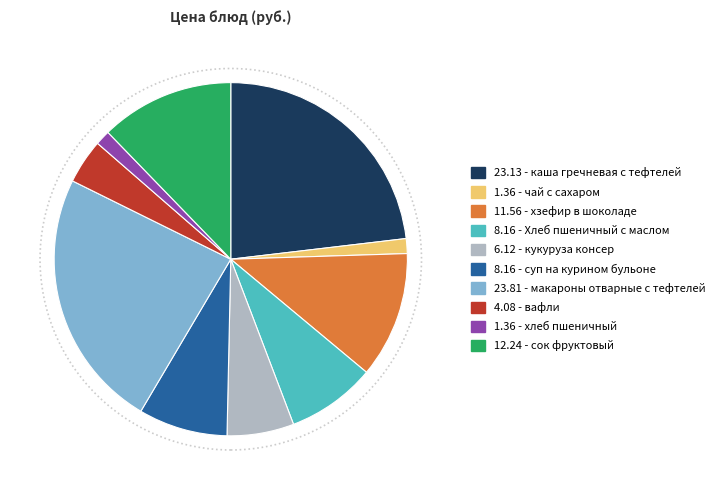

Is there any slice that represents more than half of the pie?

No